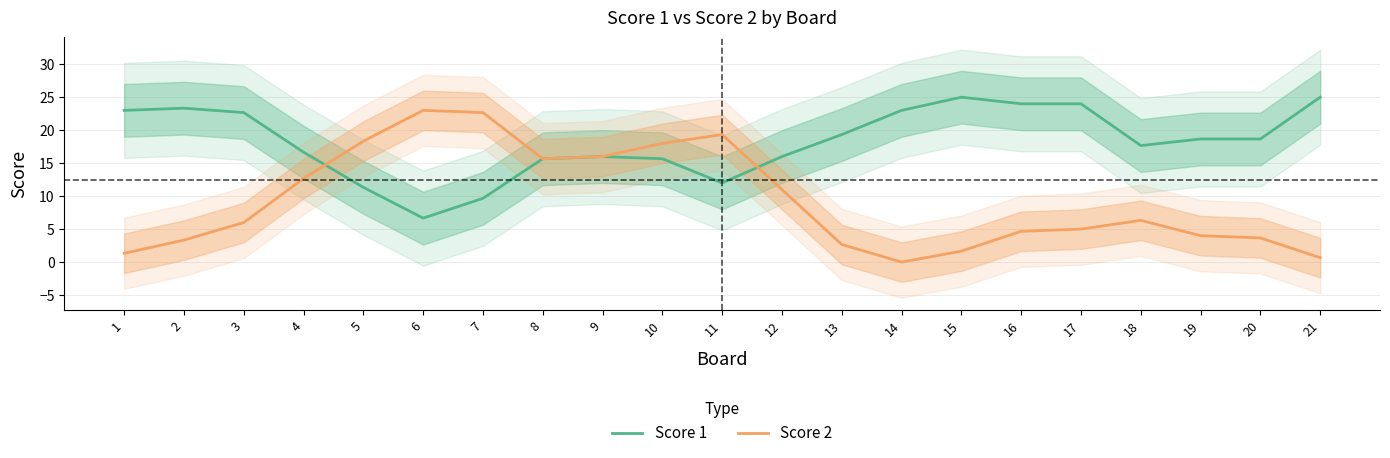

What is the sum of the Score 1 values at 18 and 12?

33.7